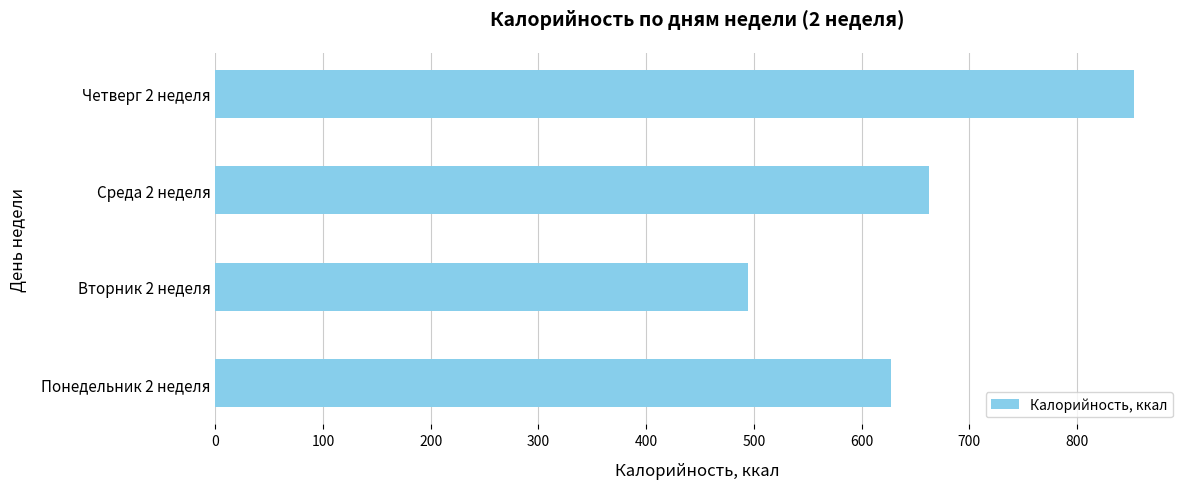

Rank the categories by value from lowest to highest.

Вторник 2 неделя, Понедельник 2 неделя, Среда 2 неделя, Четверг 2 неделя